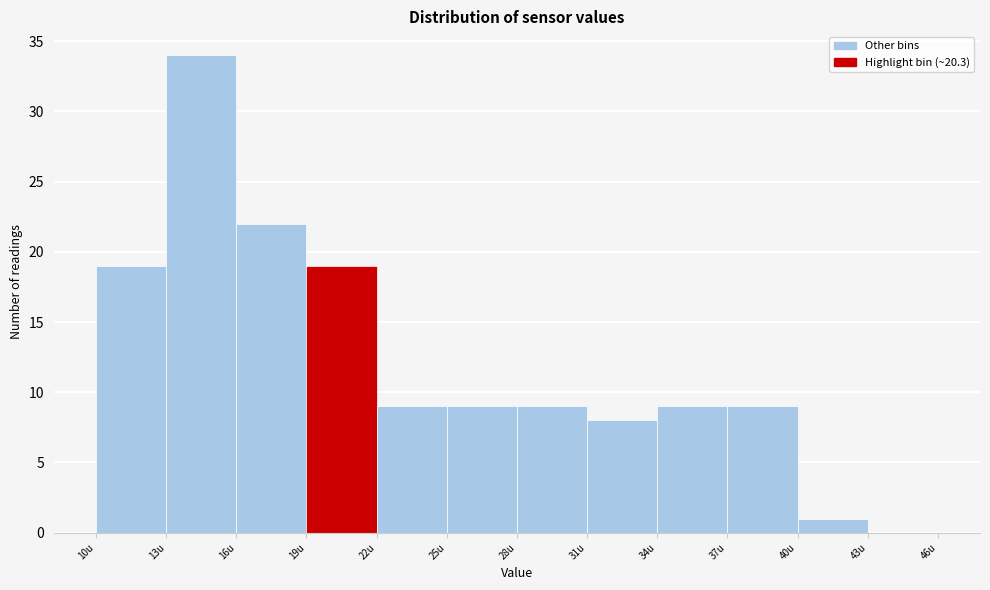

Reading left to right, transcribe this chart: for each bar, give the range it covers on the x-axis and its height. The values are not printed on the chart, so give them approximately, as read against the axis.

10 to 13: 19
13 to 16: 34
16 to 19: 22
19 to 22: 19
22 to 25: 9
25 to 28: 9
28 to 31: 9
31 to 34: 8
34 to 37: 9
37 to 40: 9
40 to 43: 1
43 to 46: 0